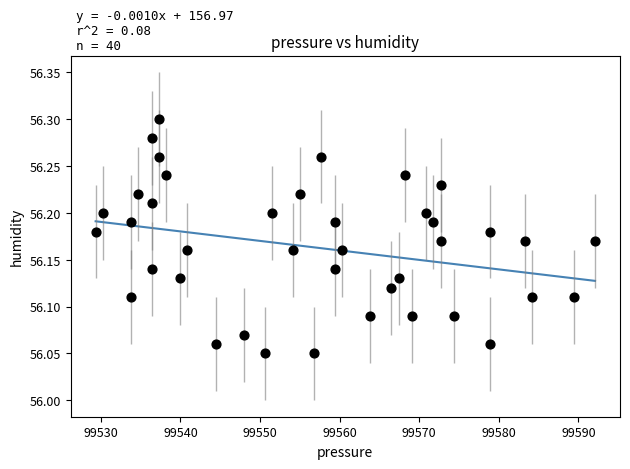

What is the range of X values (max minus min)?

62.8